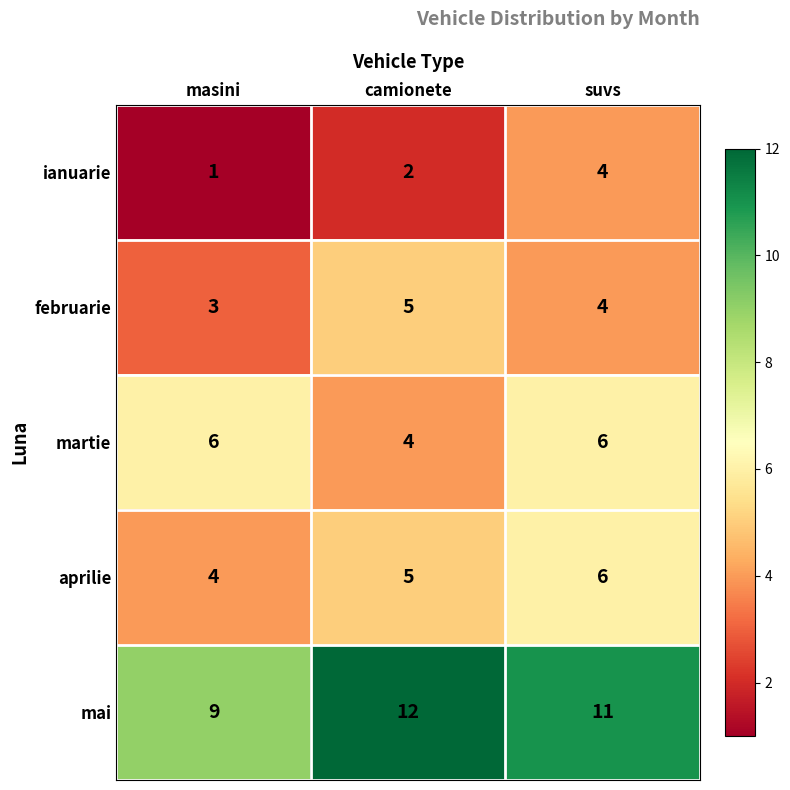

What is the difference between the highest and lowest values at masini?

8